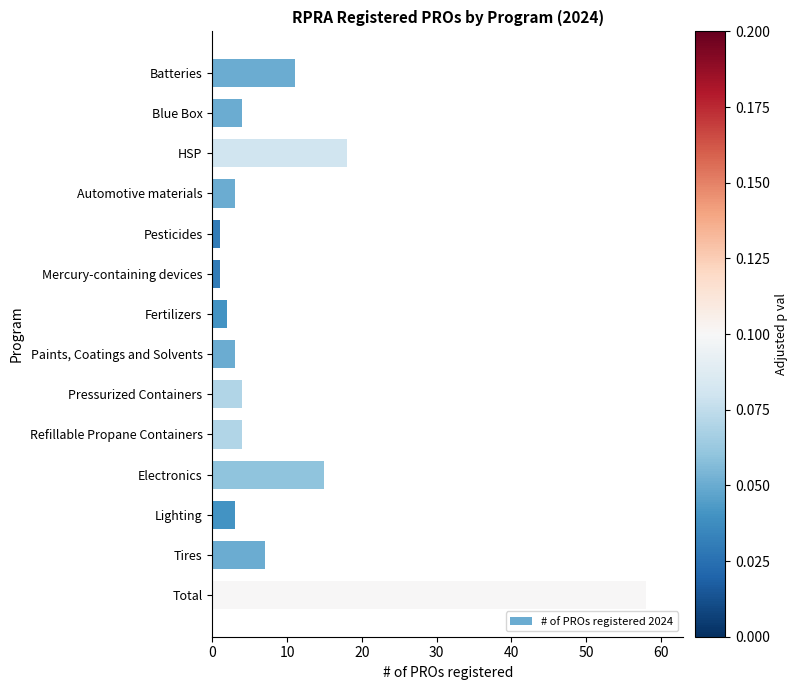

Count the number of categories in the chart.

14